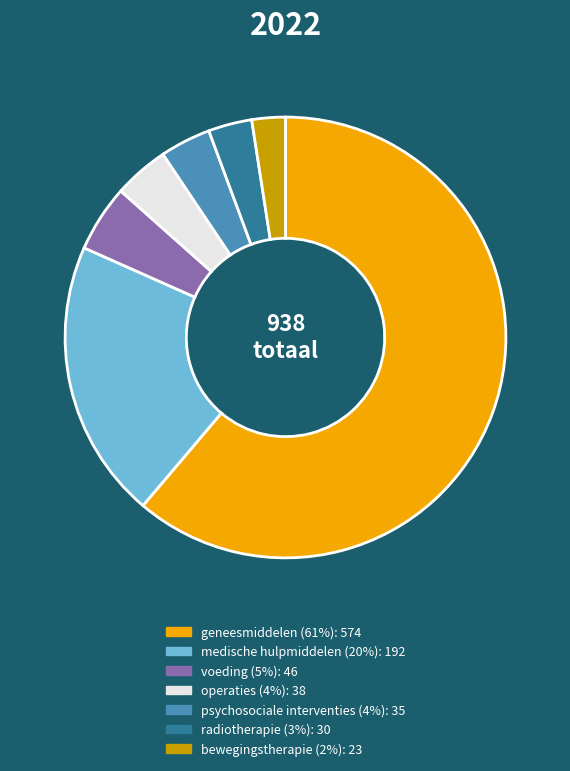

The medische hulpmiddelen (20%) slice represents 20% of the pie. True or false?

True